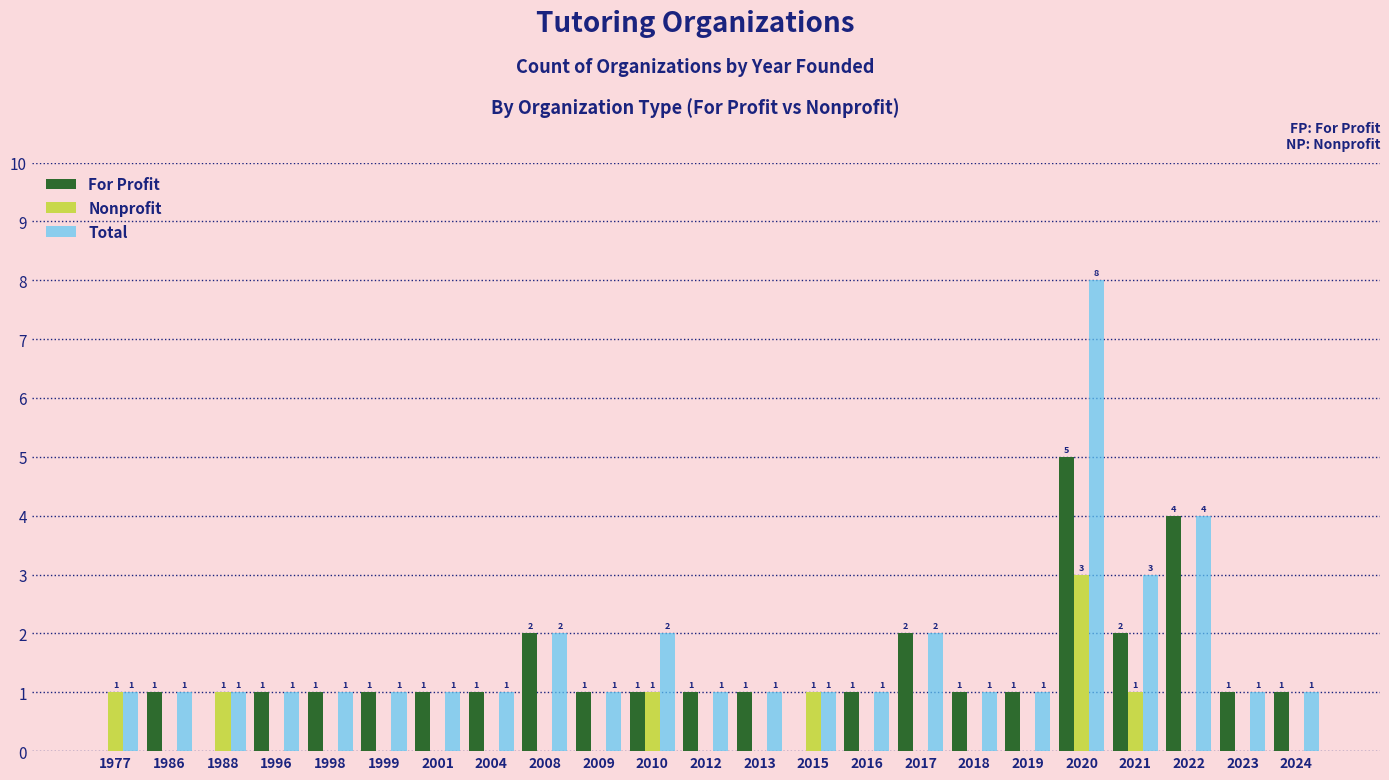

Between 2016 and 2020, which series saw the biggest shift?

Total